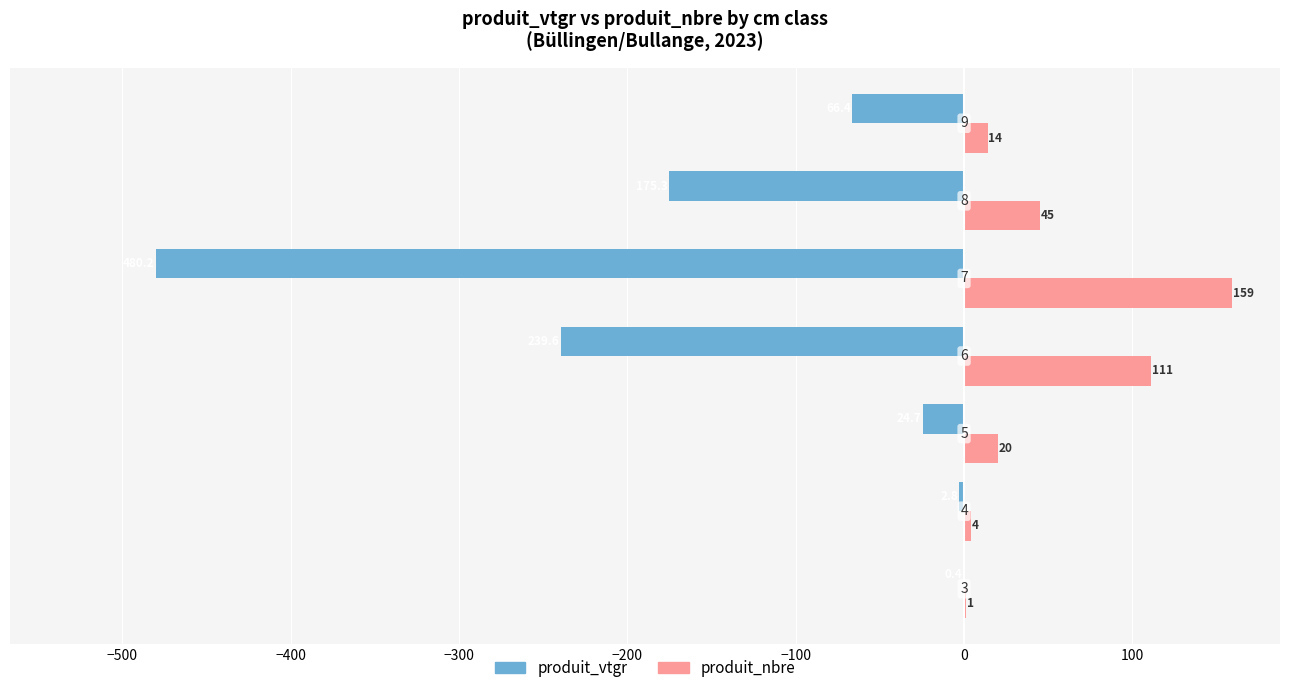

What are all the series names shown in the legend?

produit_vtgr, produit_nbre